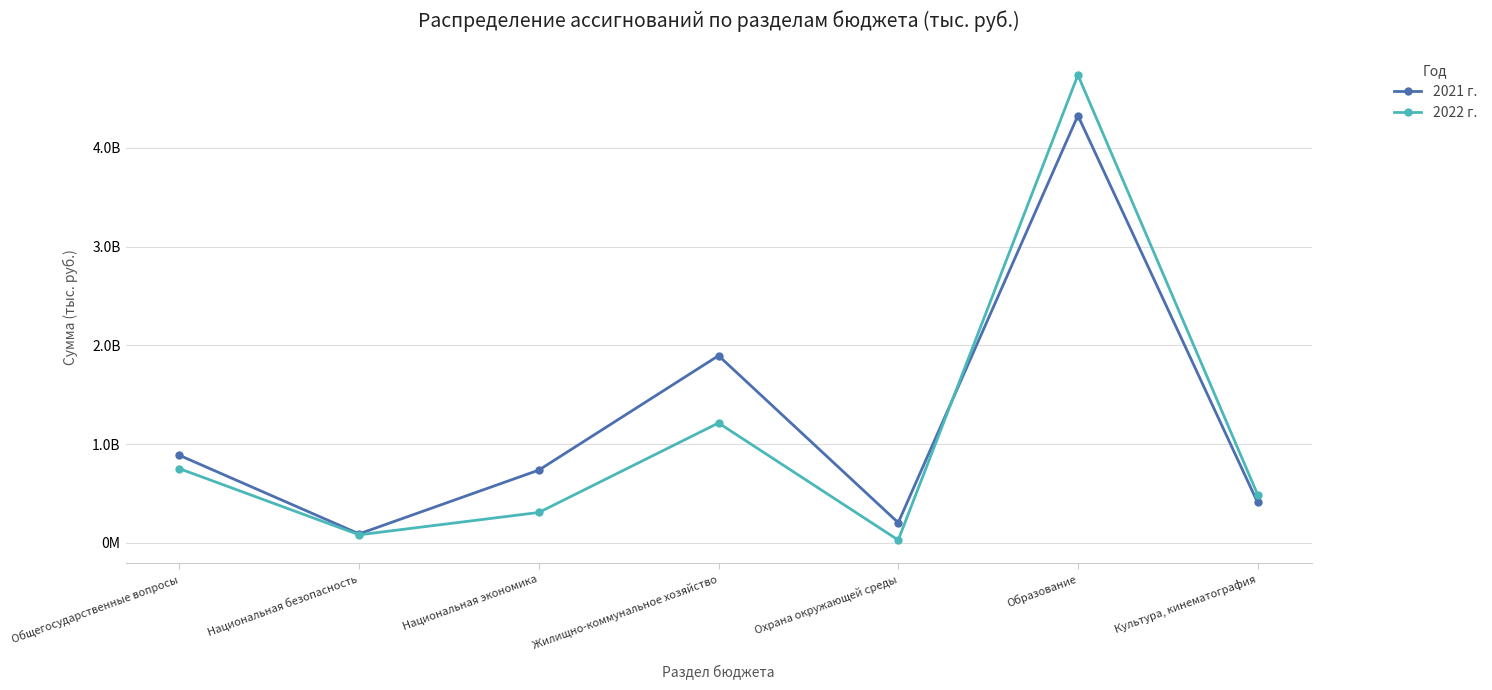

What is the value of the 2022 г. point at the 5th from the left?

26585400.0